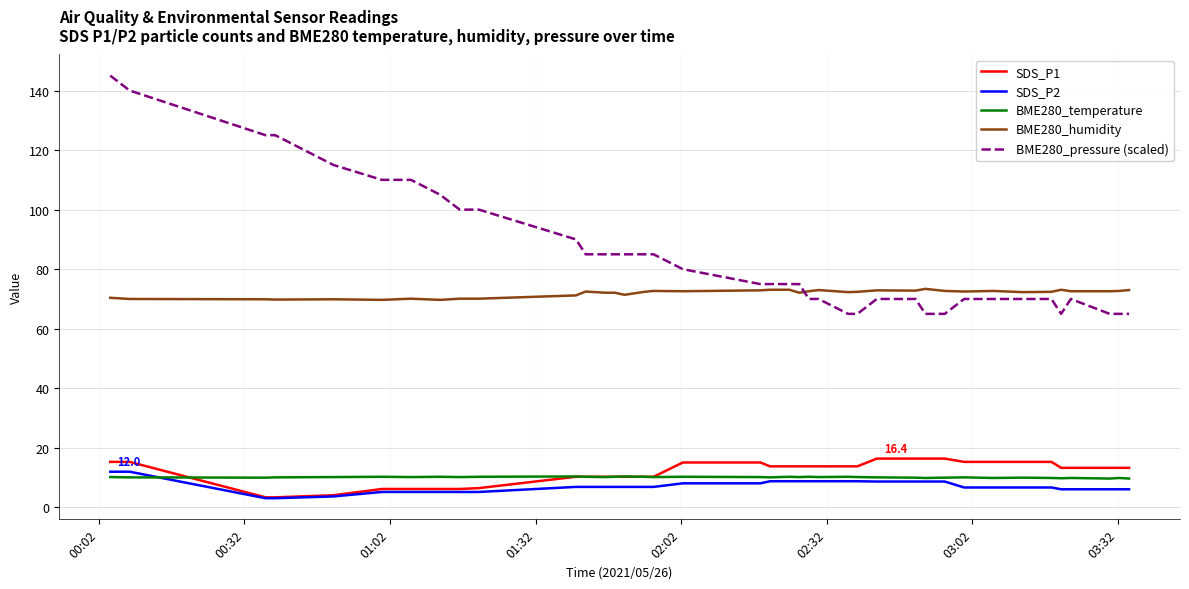

What is the highest value of the SDS_P1 series?

16.4